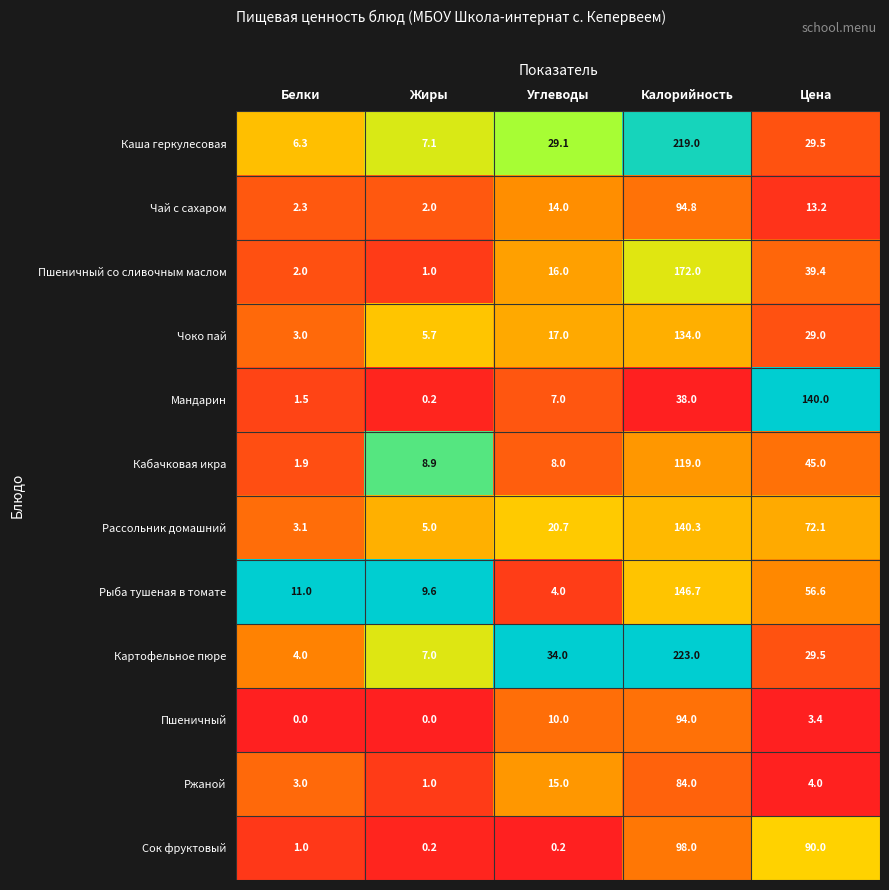

At Калорийность, list the series in order from largest to smallest.

Картофельное пюре, Каша геркулесовая, Пшеничный со сливочным маслом, Рыба тушеная в томате, Рассольник домашний, Чоко пай, Кабачковая икра, Сок фруктовый, Чай с сахаром, Пшеничный, Ржаной, Мандарин